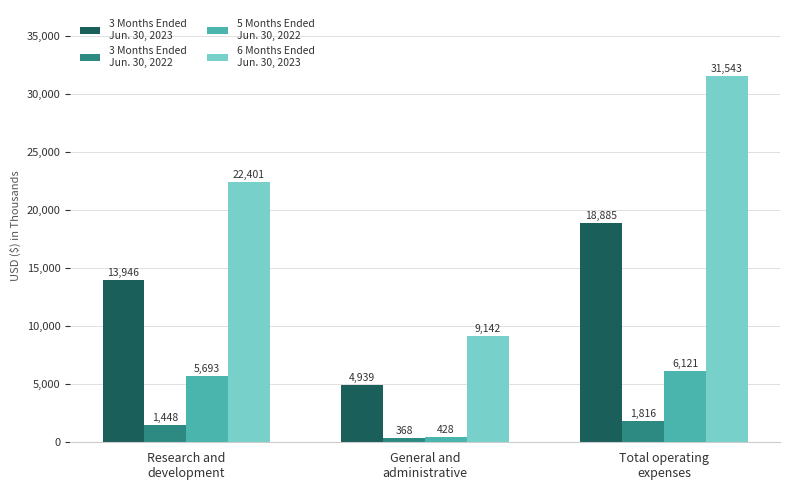

What is the label of the 1st bar from the left?

Research and
development